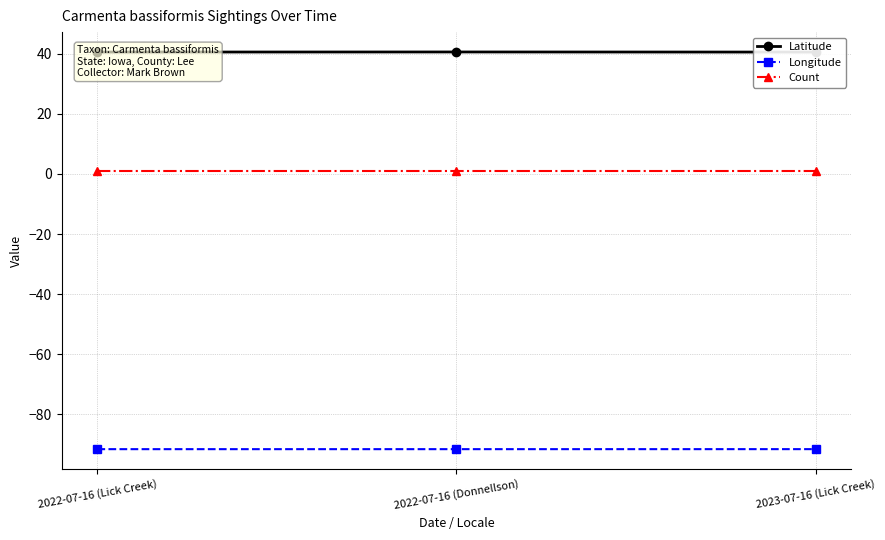

Rank the series by their maximum value, from lowest to highest.

Longitude, Count, Latitude